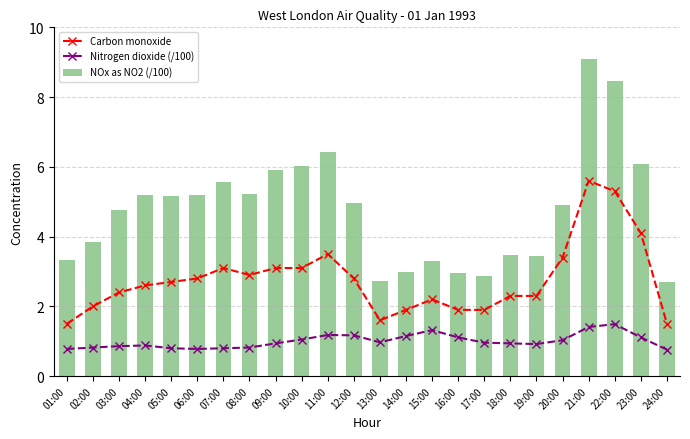

What is the label of the 21st bar from the left?

21:00